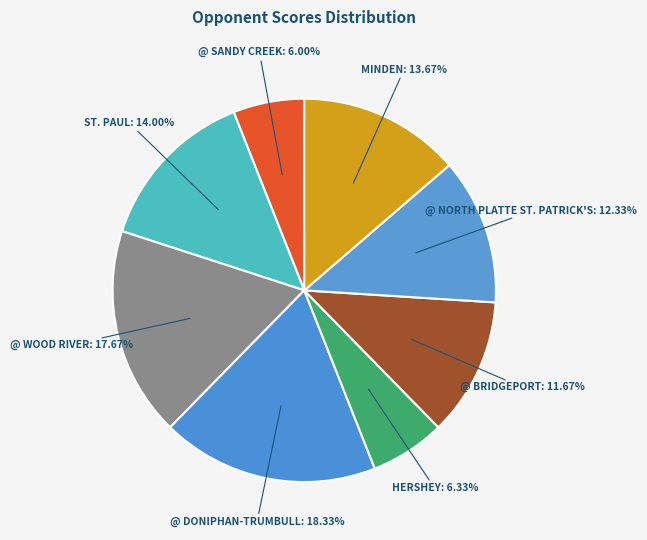

What is the largest slice in the pie chart?

@ Doniphan-Trumbull